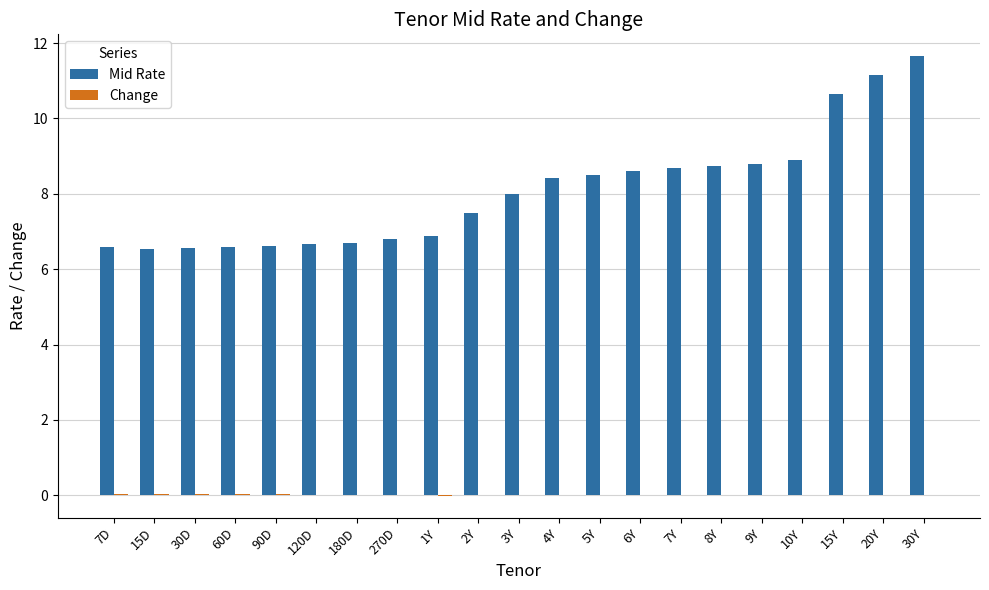

What is the total value across all series at 7Y?

8.7